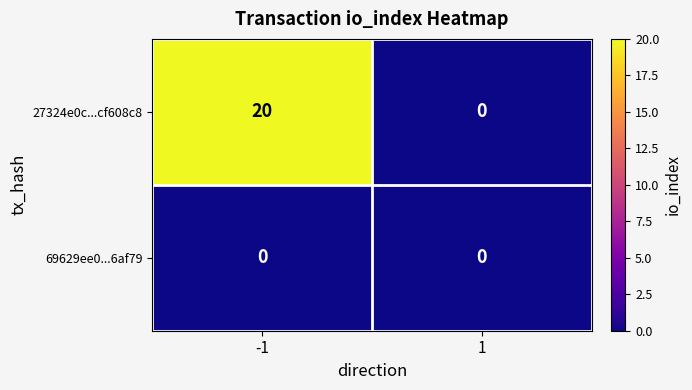

Reading left to right, transcribe all the data shown in this chart.

27324e0c...cf608c8: 20	0
69629ee0...6af79: 0	0